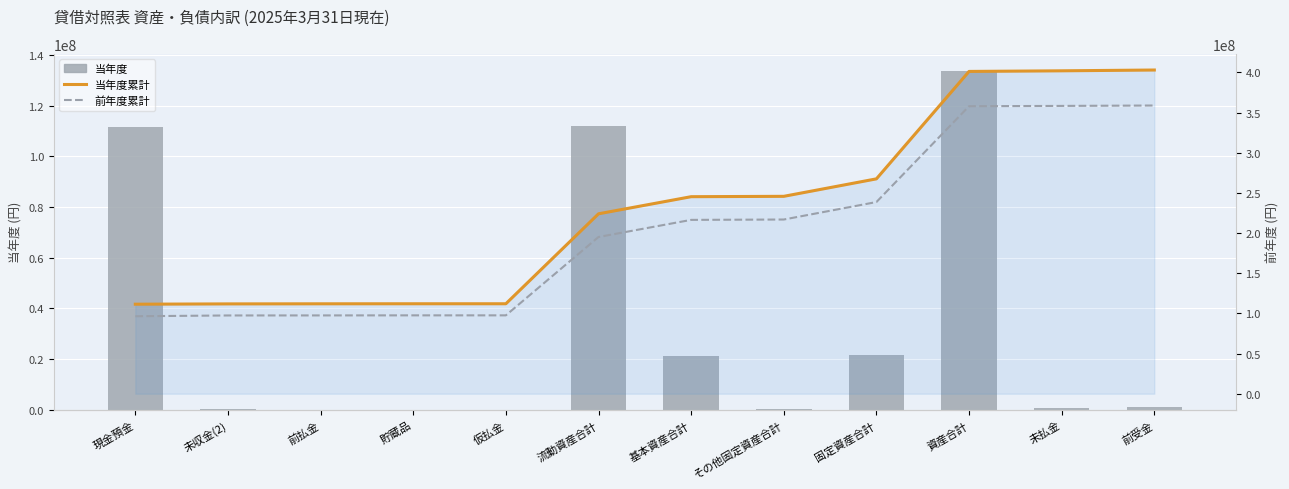

What is the average value of the 前年度累計 series?

202379947